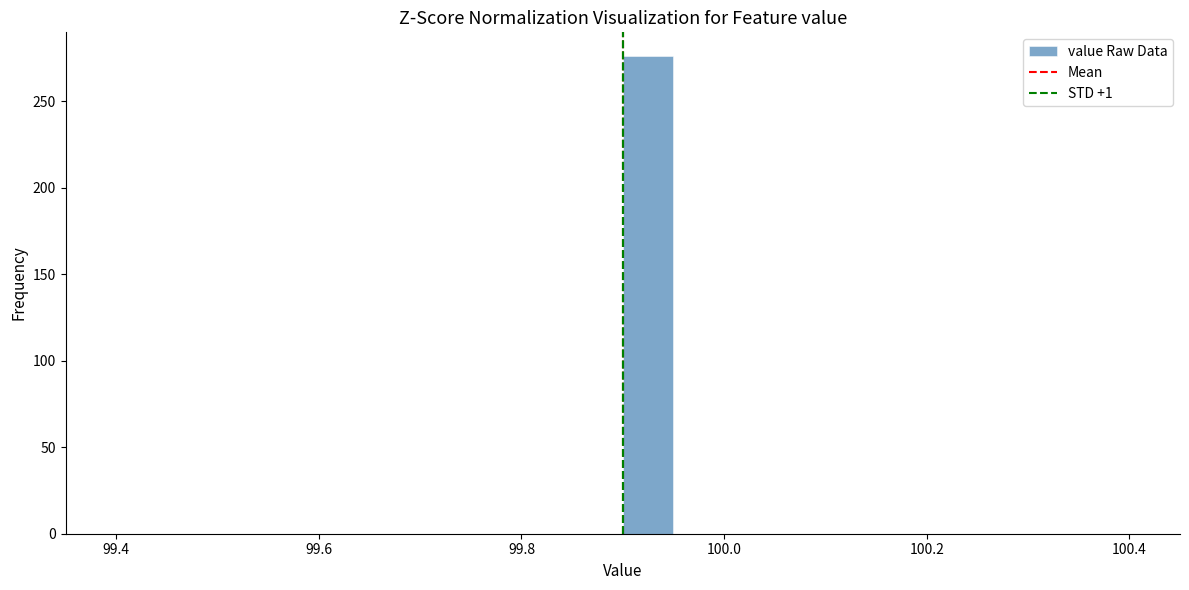

Around what value on the x-axis is the tallest bar? Give the approximate position of its centre, as read against the axis.

99.92